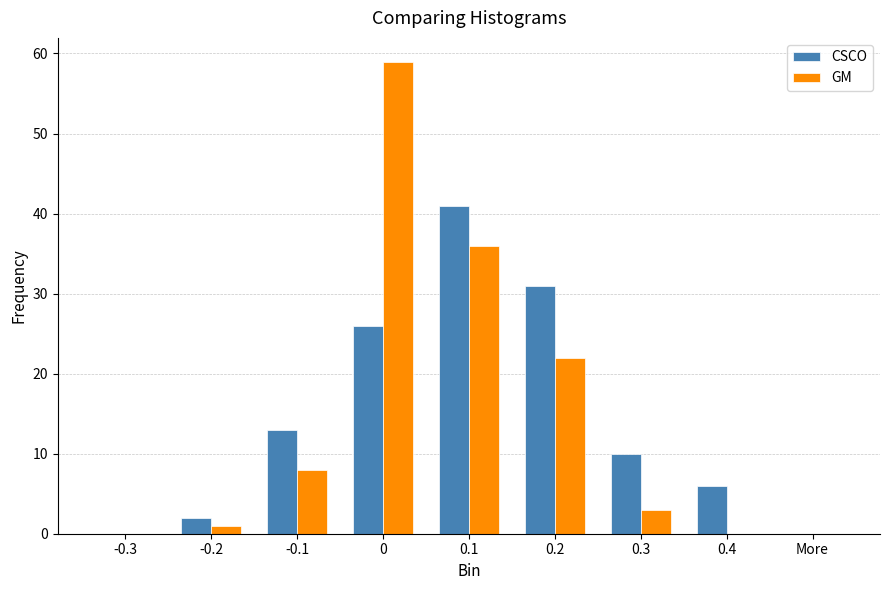

Is the value of GM at More greater than the value of CSCO at 0.1?

No